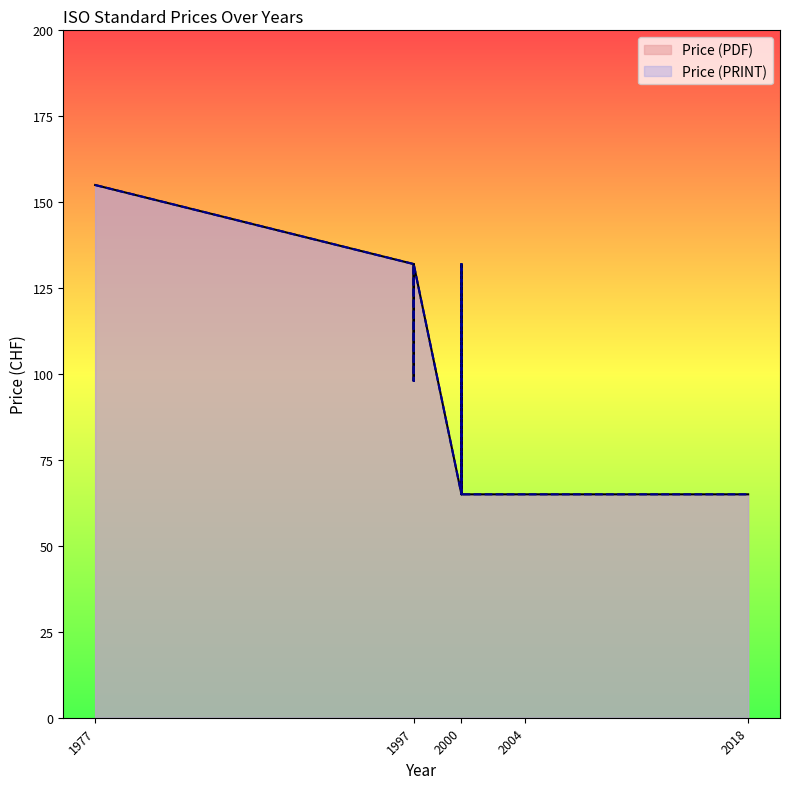

Reading left to right, transcribe all the data shown in this chart.

Price (PDF): 155	132	98	98	132	65	132	65	65	65
Price (PRINT): 155	132	98	98	132	65	132	65	65	65